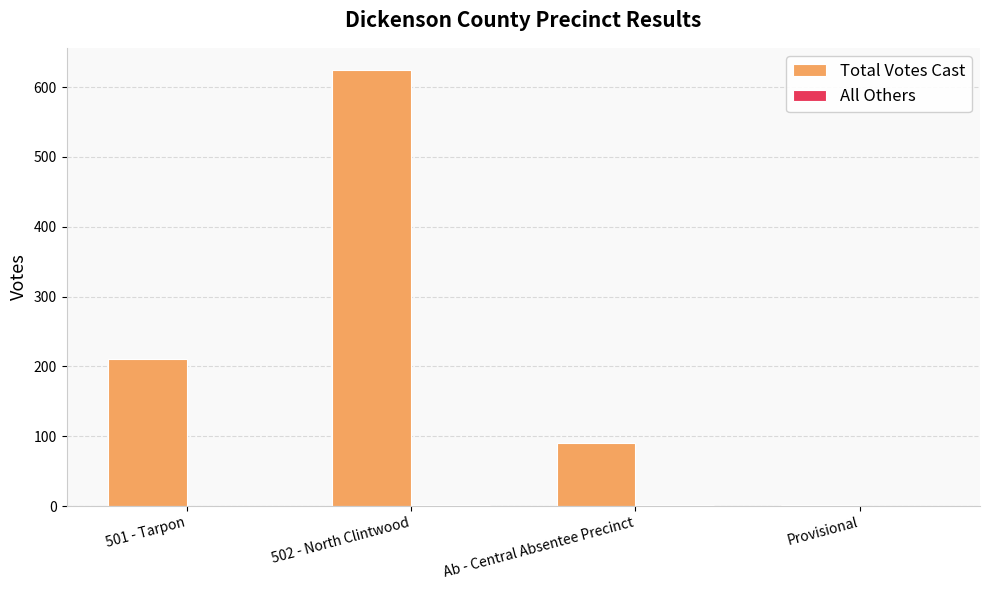

At which label does Total Votes Cast reach its peak?

502 - North Clintwood